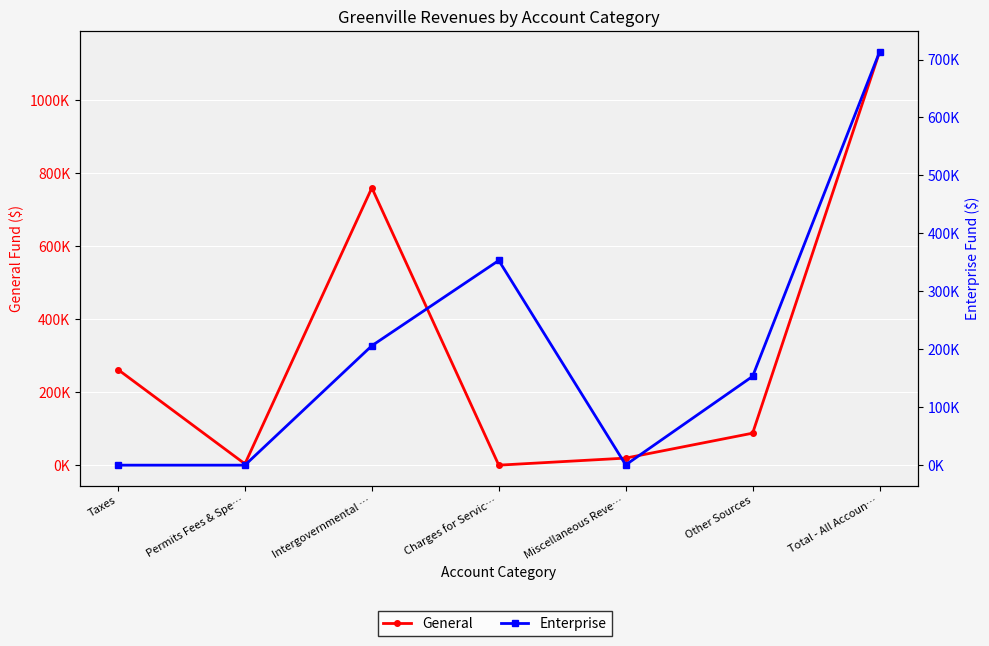

What is the value of the General point at the 6th from the left?

87624